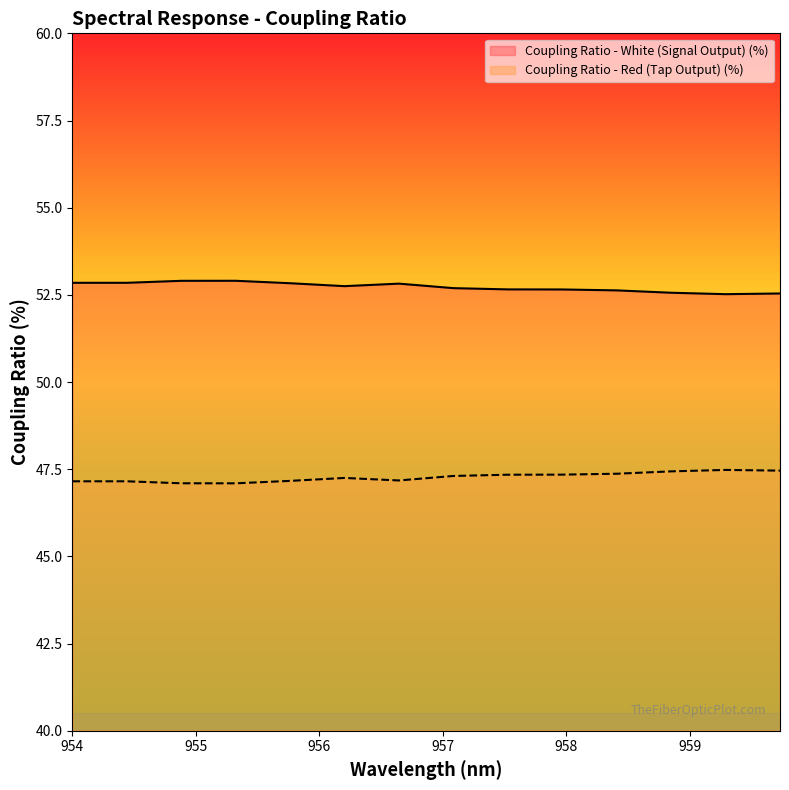

What is the minimum value shown in the chart?

47.1